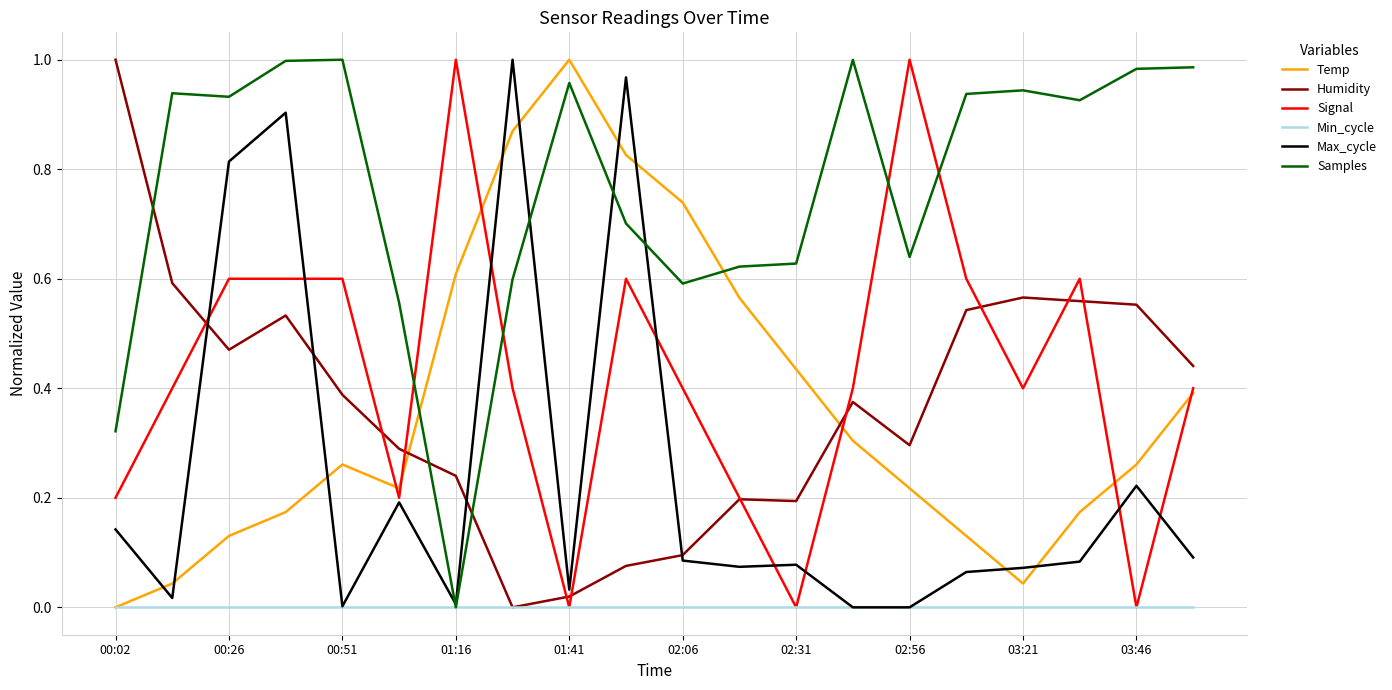

Which series ends up on top after the final intersection of Temp and Samples?

Samples